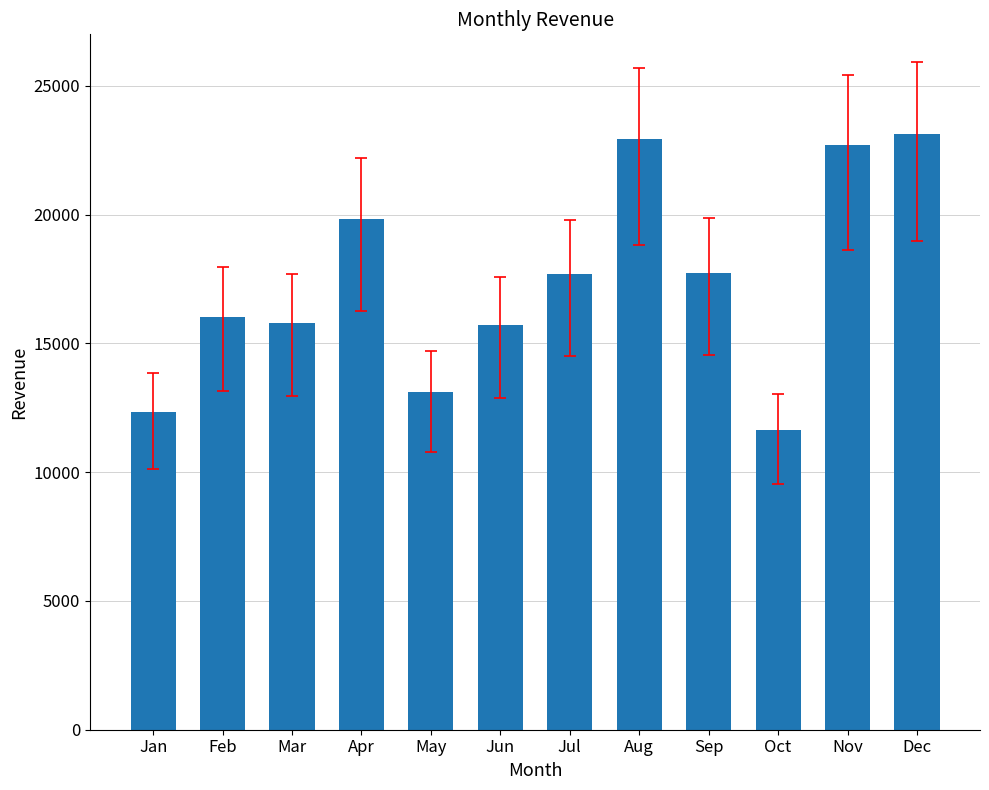

Which has a higher value, Dec or Jan?

Dec